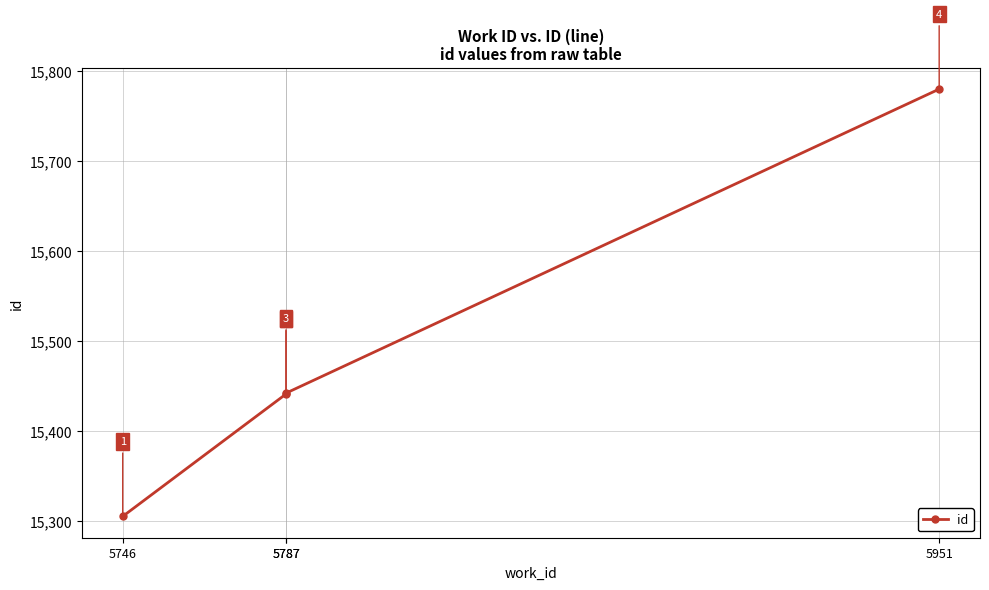

What is the ratio of the value at 5787 to the value at 5787?

1.0